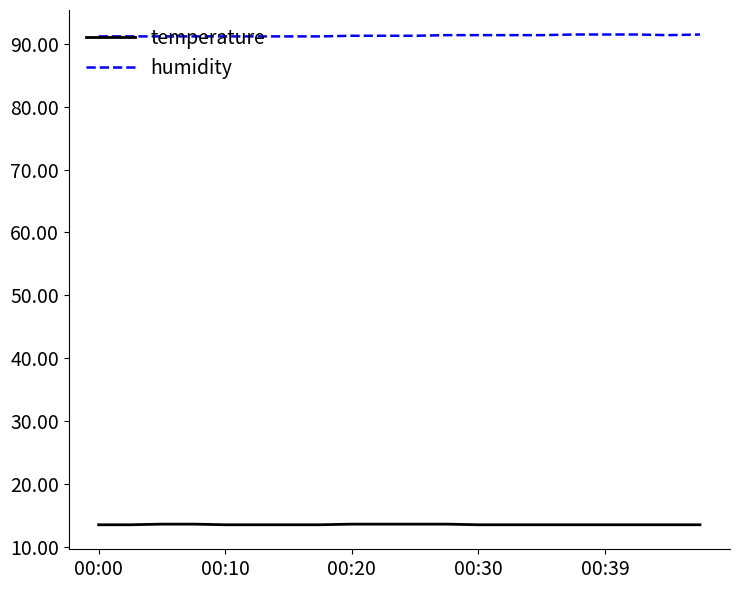

What is the highest value of the temperature series?

13.6